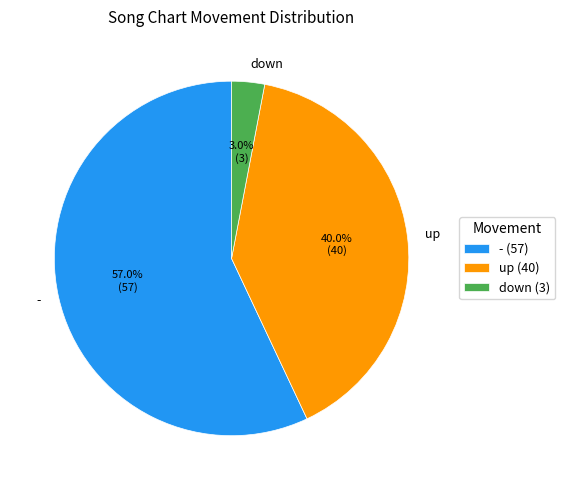

Approximately how many times larger is the value at up compared to down?

13.3